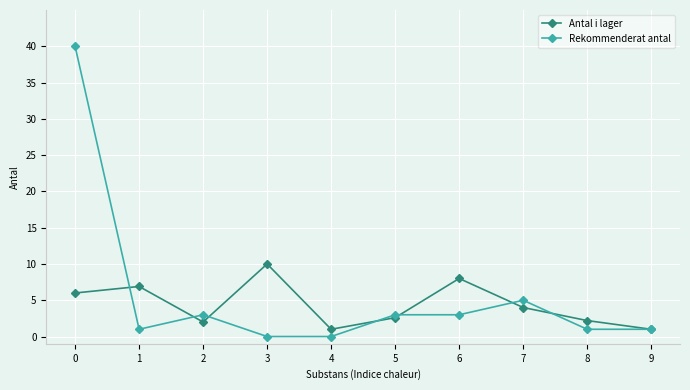

What are all the series names shown in the legend?

Antal i lager, Rekommenderat antal